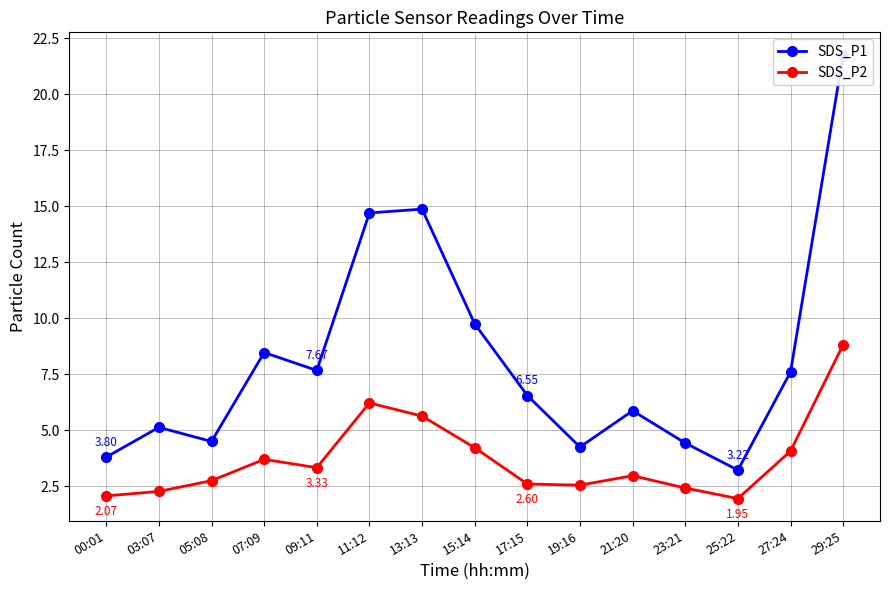

What is the label of the 6th point from the left?

11:12